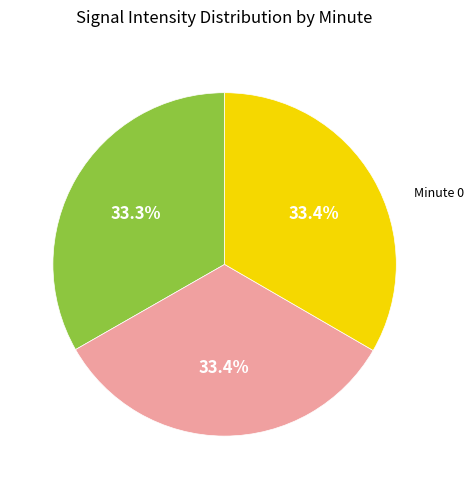

Is there any slice that represents more than half of the pie?

No